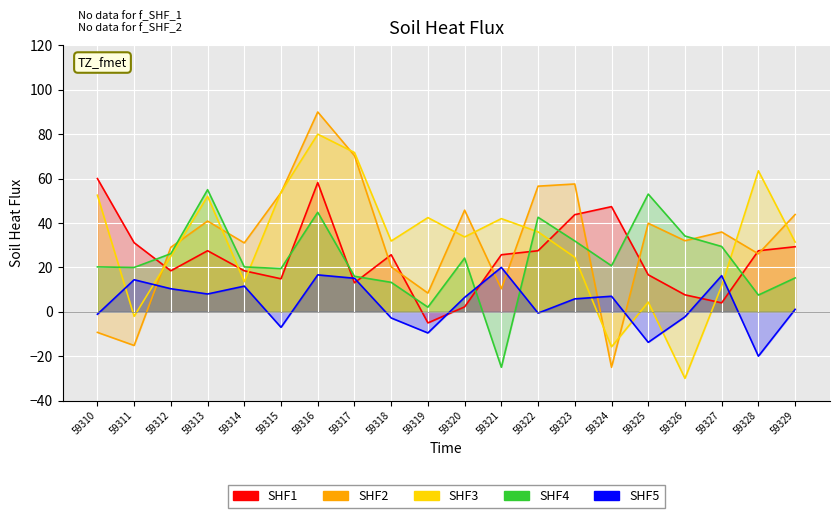

True or false: SHF3 and SHF2 cross at least once.

True